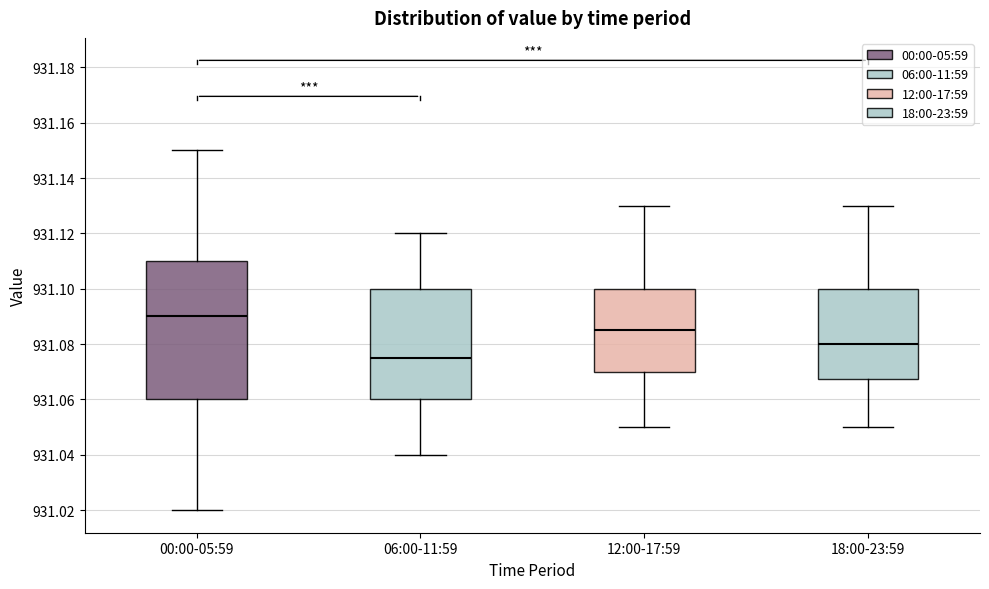

Where does the upper whisker of the box for 12:00-17:59 end on the y-axis? The values are not printed on the chart, so give them approximately, as read against the axis.

931.130